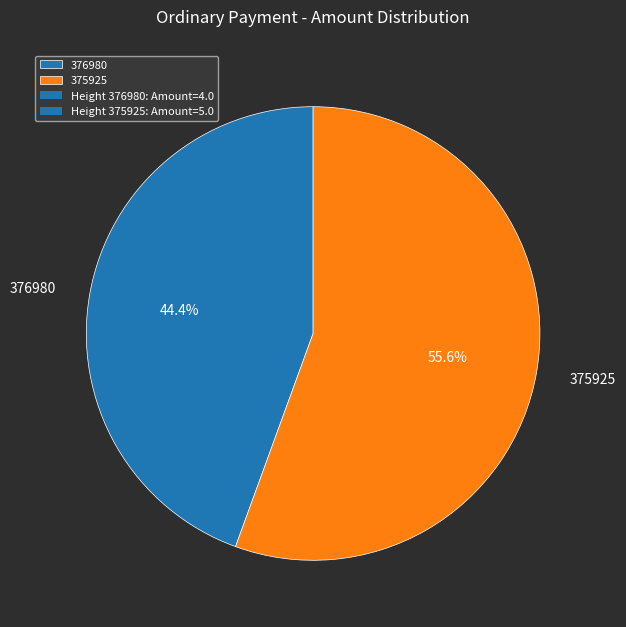

To the nearest percent, what is the average slice percentage?

50%